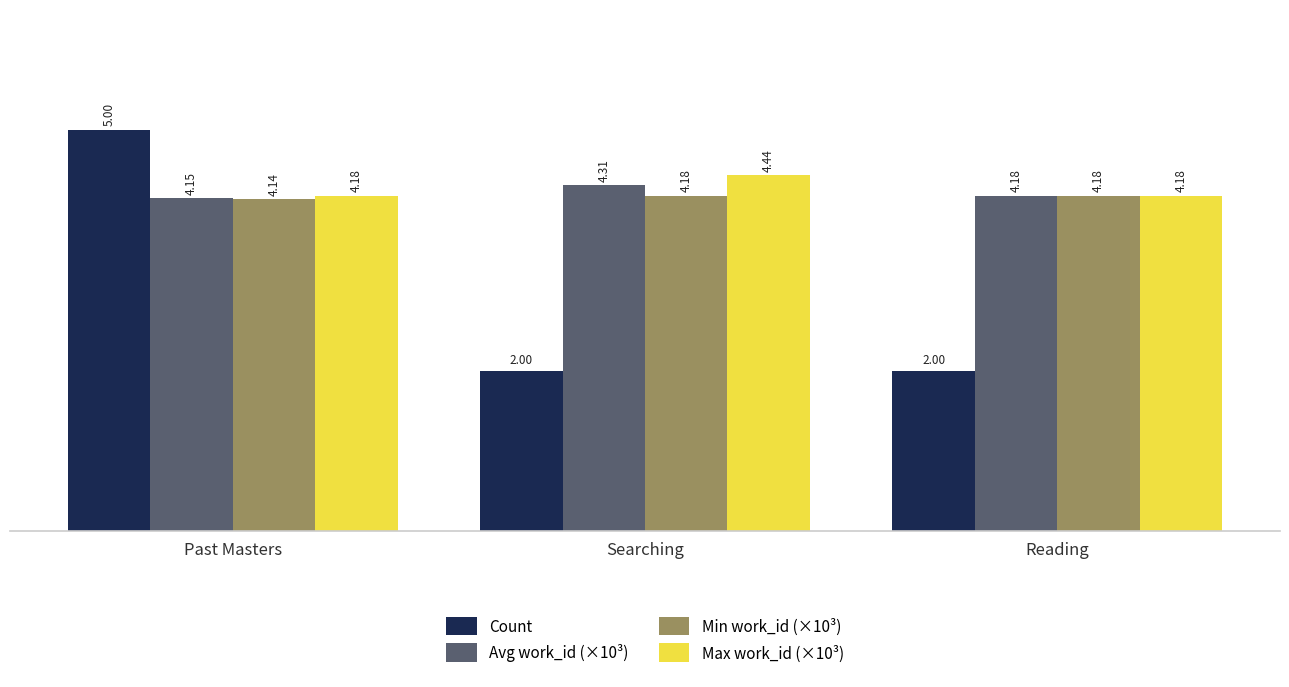

Which category has the highest value in the Max work_id (×10³) series?

Searching